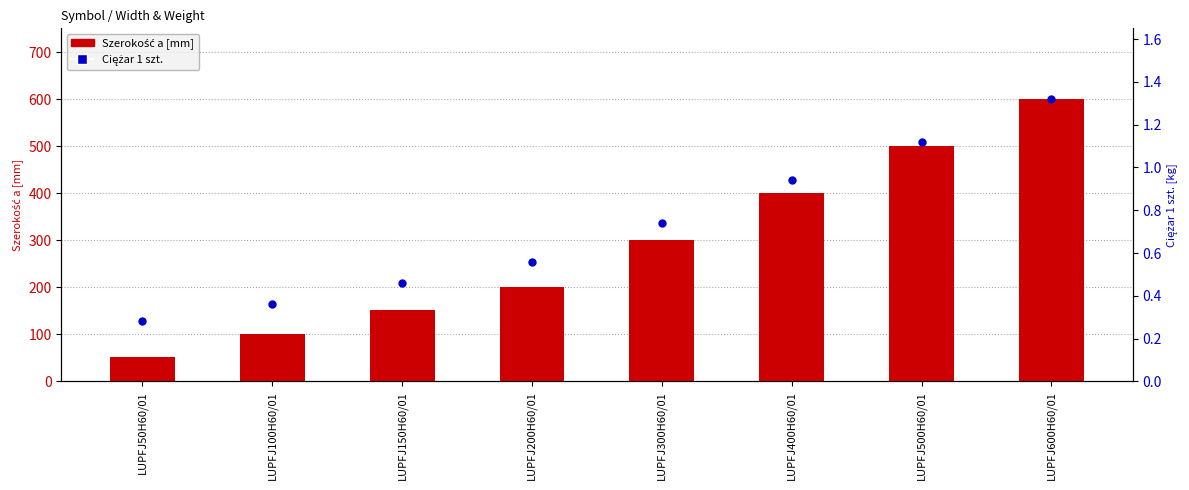

At which category is the sum across all series the highest?

LUPFJ600H60/01